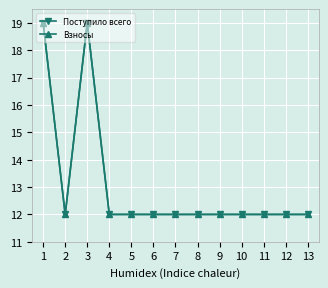

Does the chart have visible grid lines?

Yes